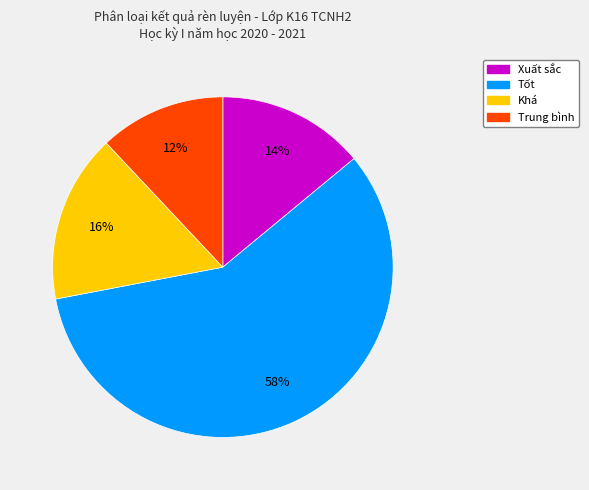

Which category has the biggest portion of the pie?

Tốt